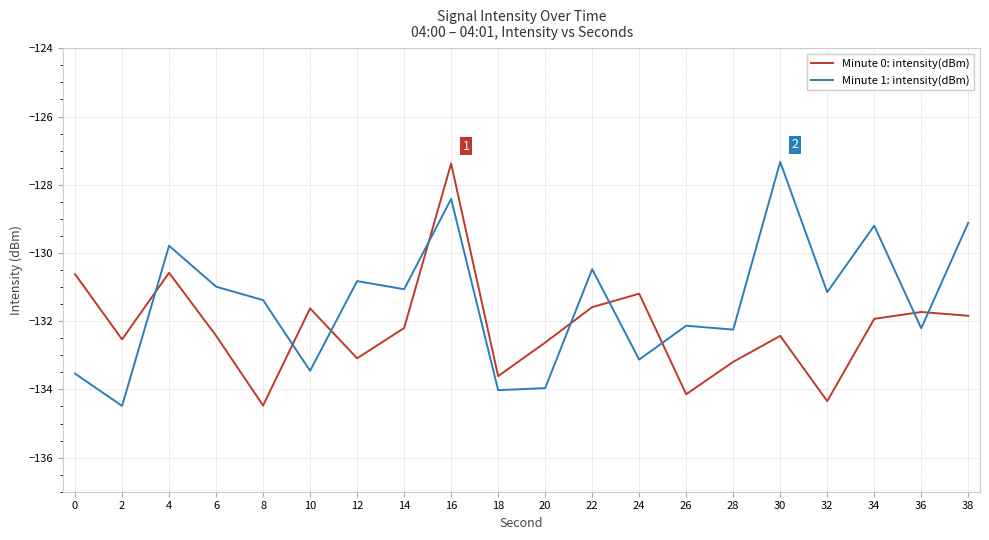

At which label does Minute 1: intensity(dBm) reach its peak?

30